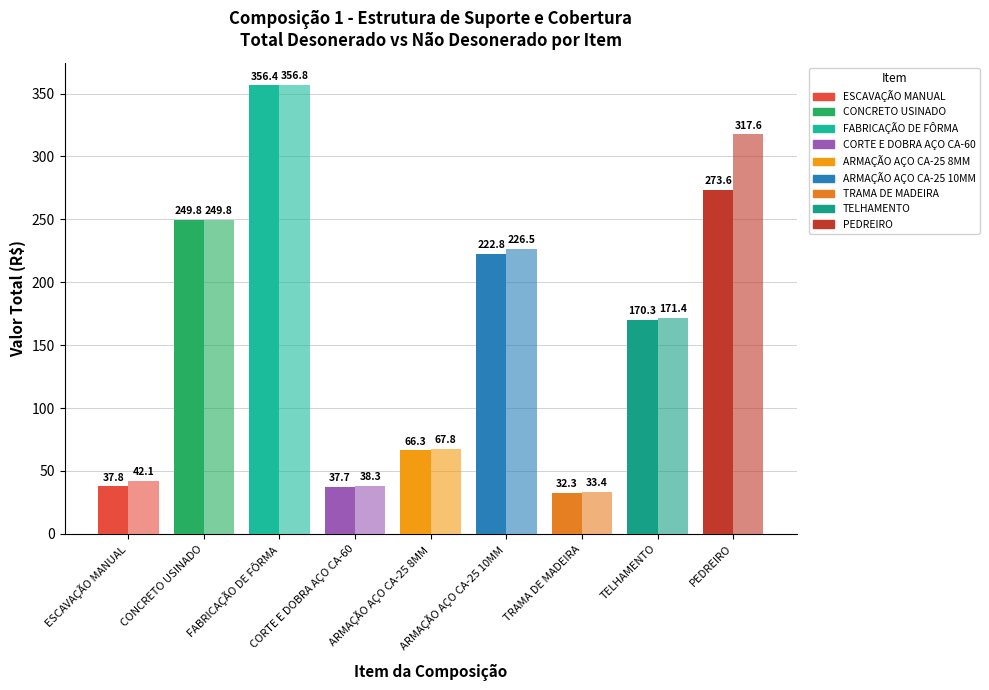

How many distinct data groups are displayed?

2